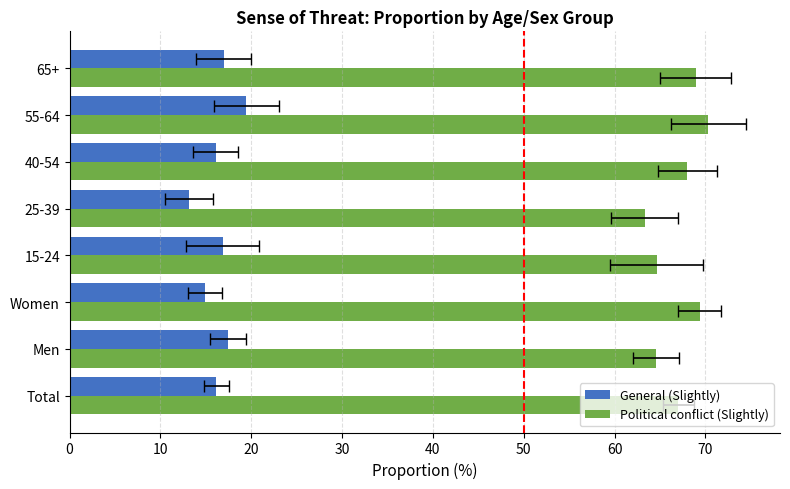

Reading right to left, what are all the values shown in this chart?

General (Slightly): 16.9	19.5	16.1	13.2	16.8	14.9	17.5	16.2
Political conflict (Slightly): 68.9	70.3	68.0	63.3	64.6	69.4	64.6	67.0